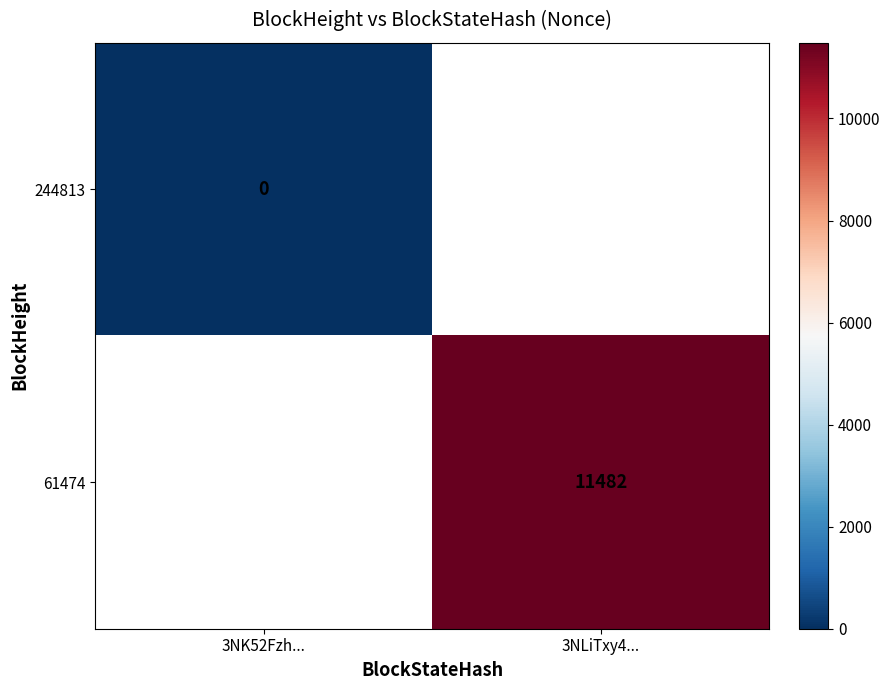

True or false: 61474 has a value of 11482 at 3NLiTxy4....

True